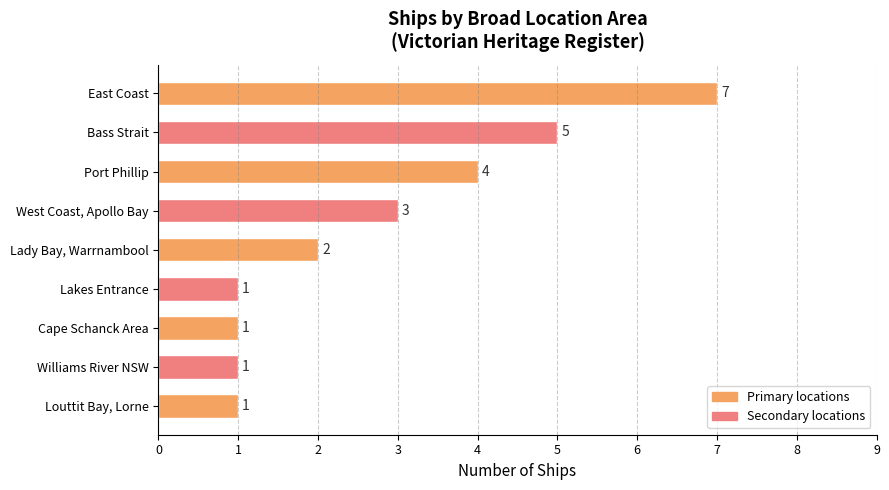

What is the label of the 7th bar from the bottom?

Port Phillip